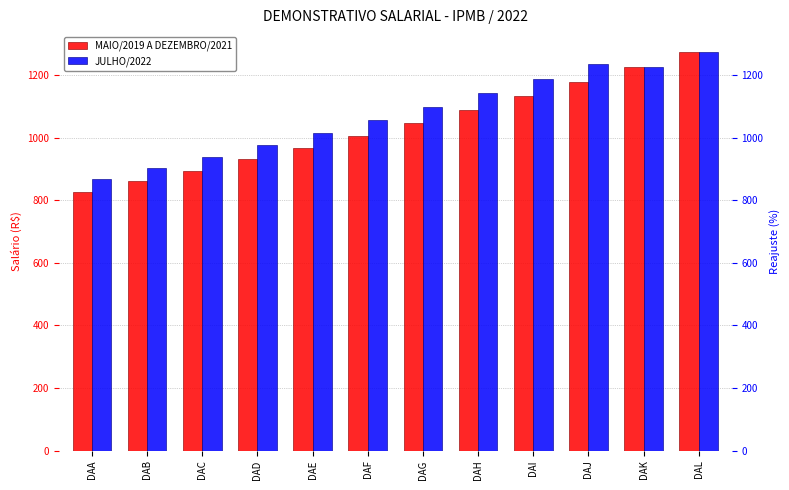

What is the total value across all series at DAB?

1765.0